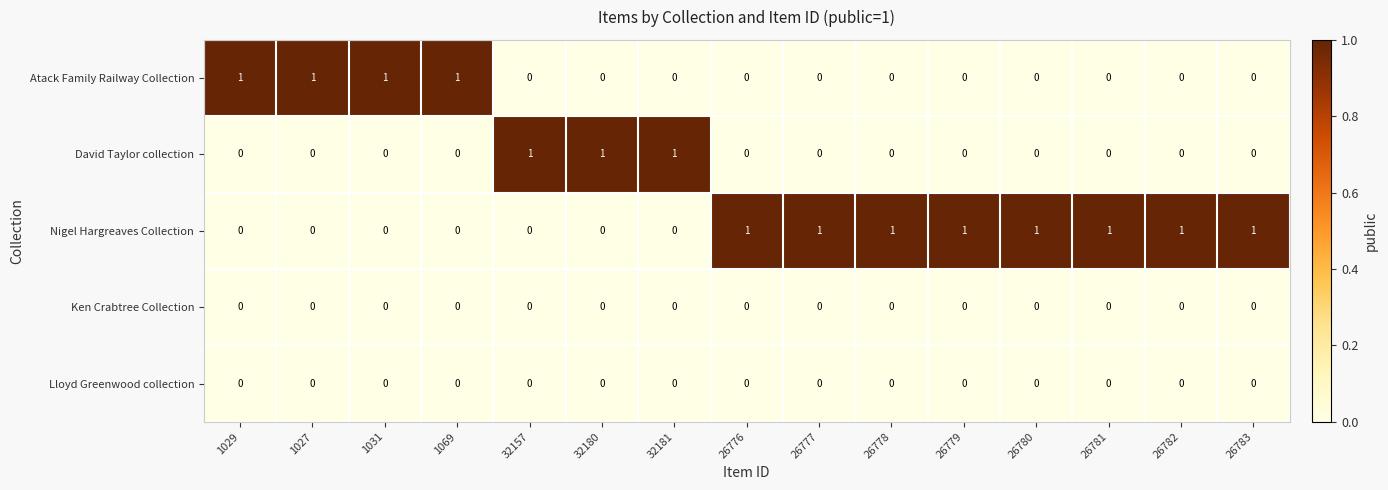

How many data points in Atack Family Railway Collection are above 0?

4